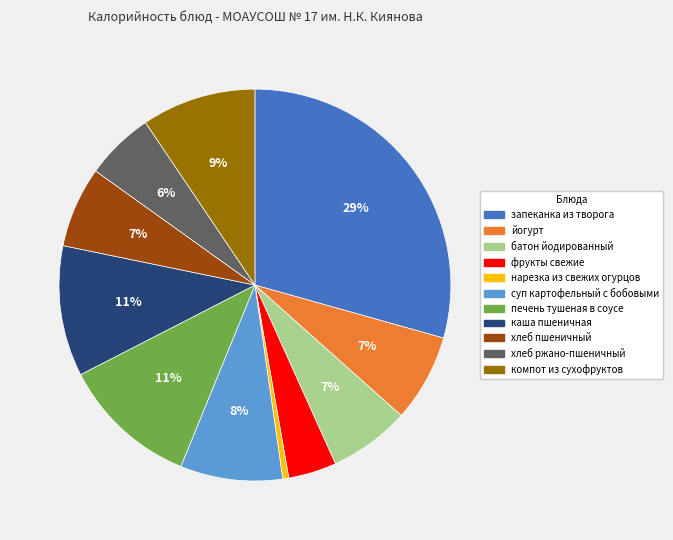

What is the ratio of the value at запеканка из творога to the value at йогурт?

4.1